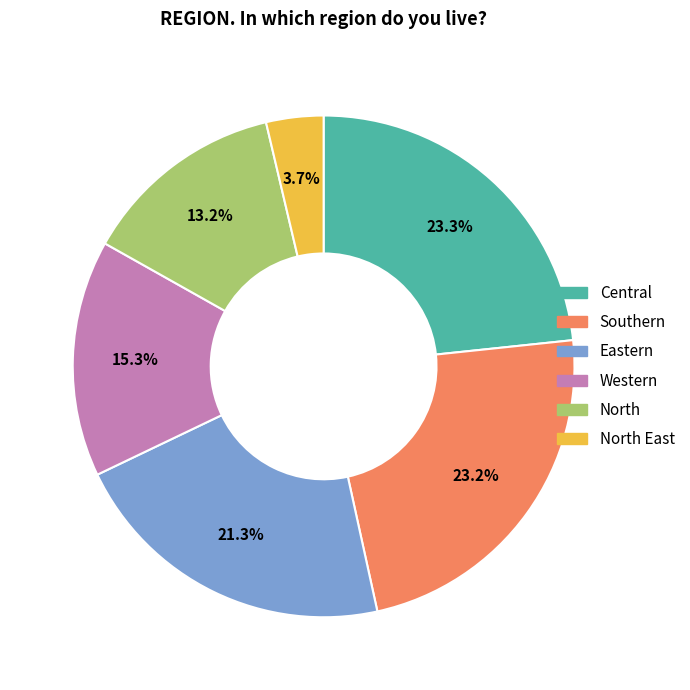

How many slices are in this pie chart?

6